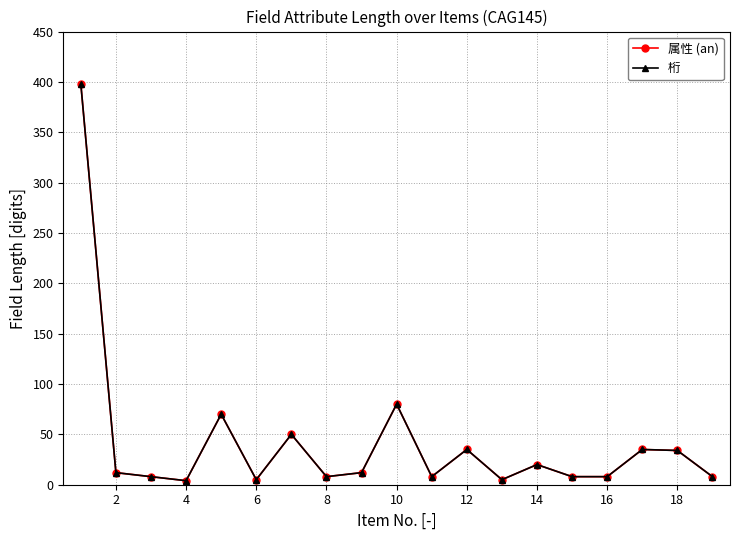

Does the chart have visible grid lines?

Yes